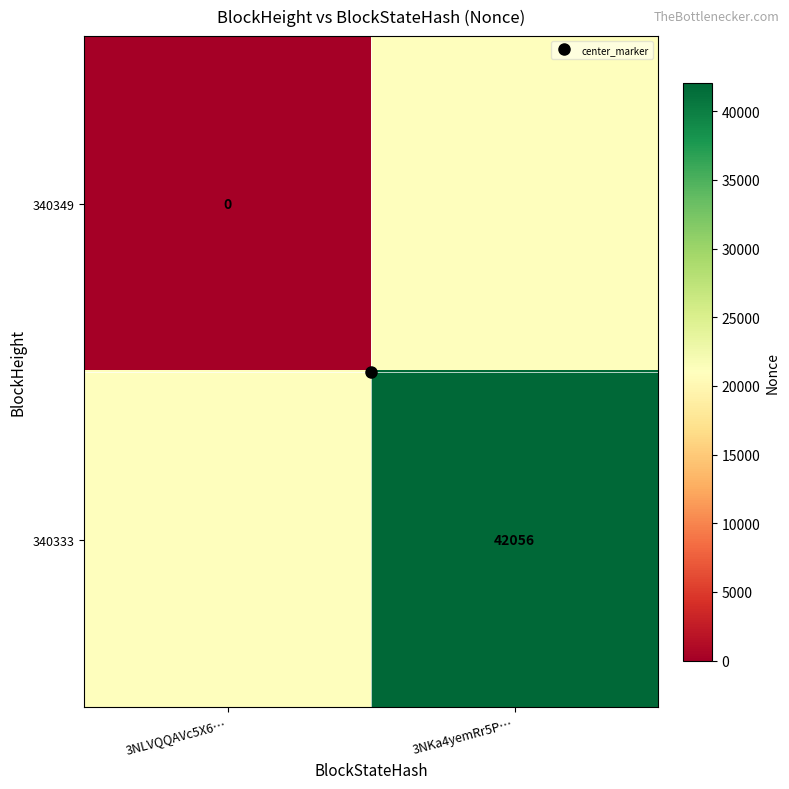

What is the difference between the highest and lowest values at 3NKa4yemRr5P…?

21028